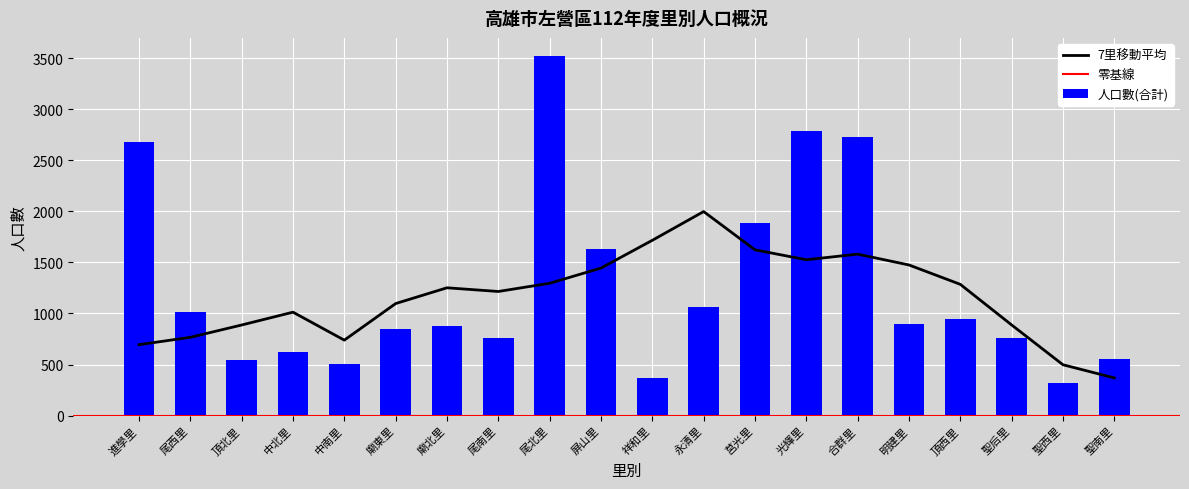

How many values in the 人口數(合計) series are below 900?

10